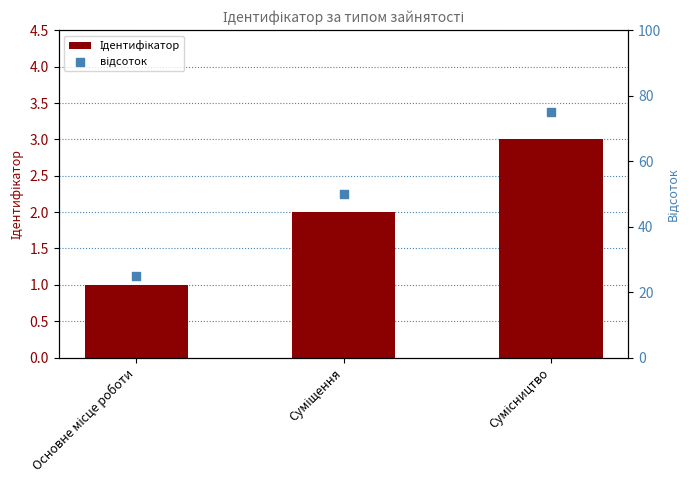

At how many categories does at least one series exceed 44?

2